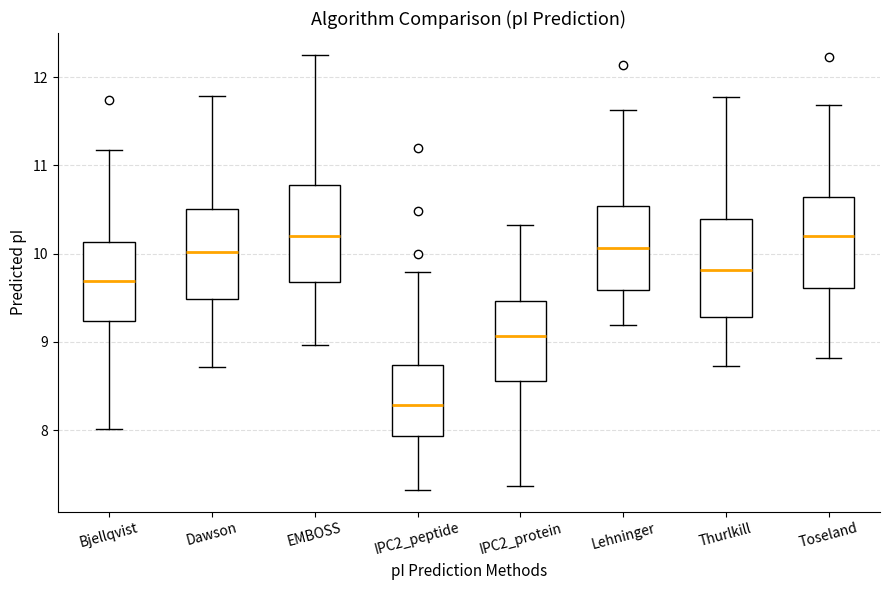

Where is the lower edge of the box for Thurlkill on the y-axis? The values are not printed on the chart, so give them approximately, as read against the axis.

9.3